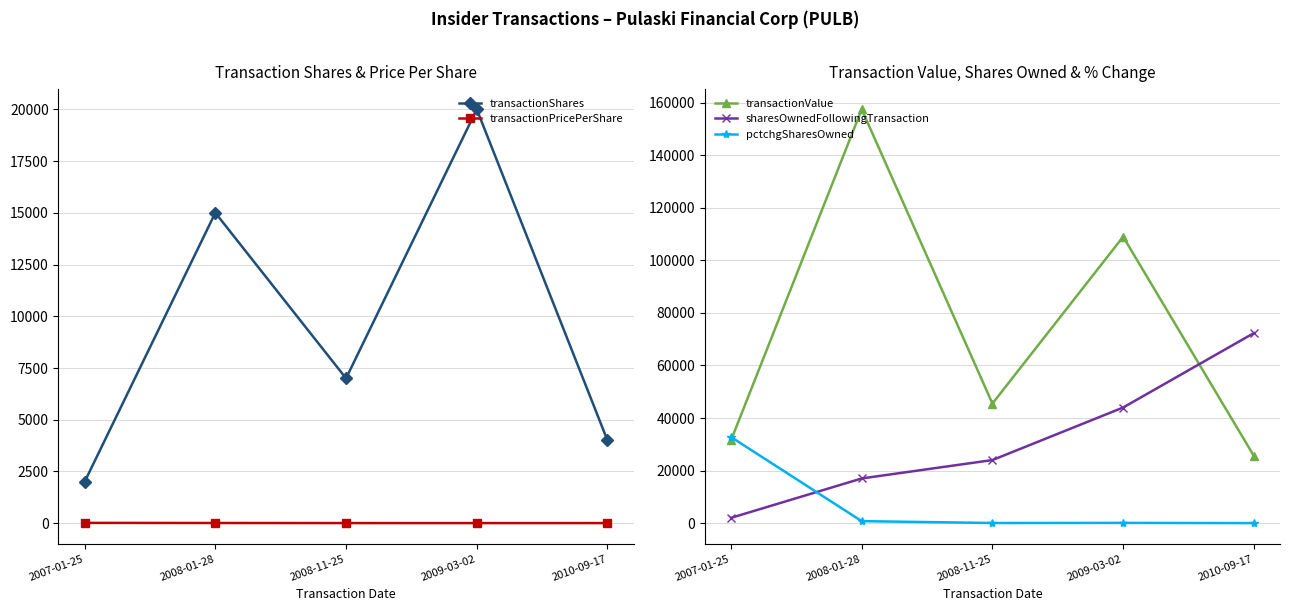

At how many categories does at least one series exceed 105512?

2